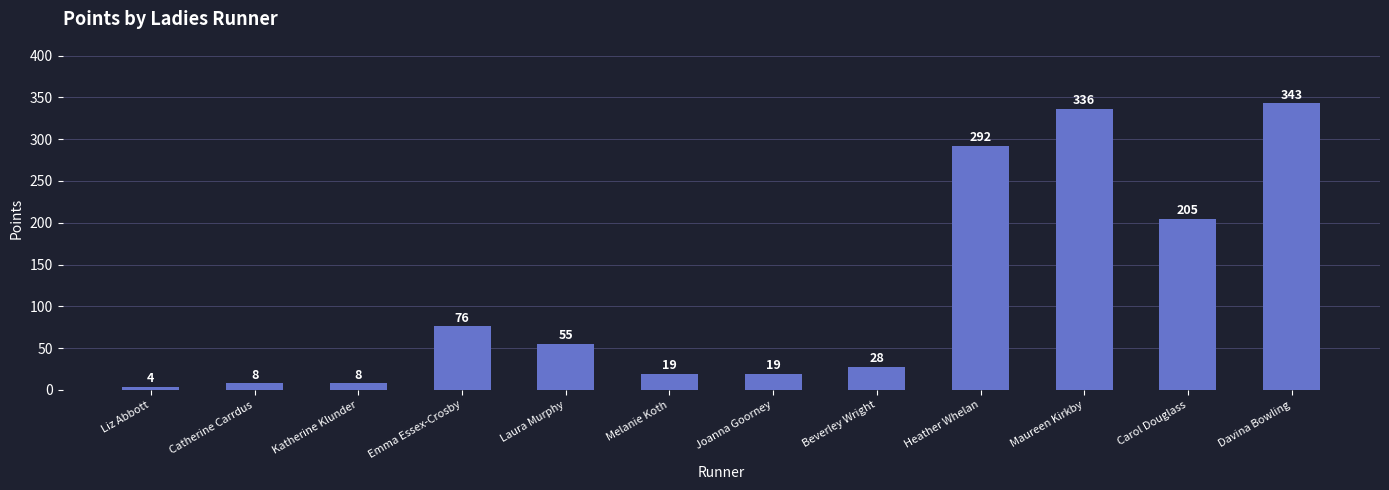

Which has a higher value, Davina Bowling or Carol Douglass?

Davina Bowling